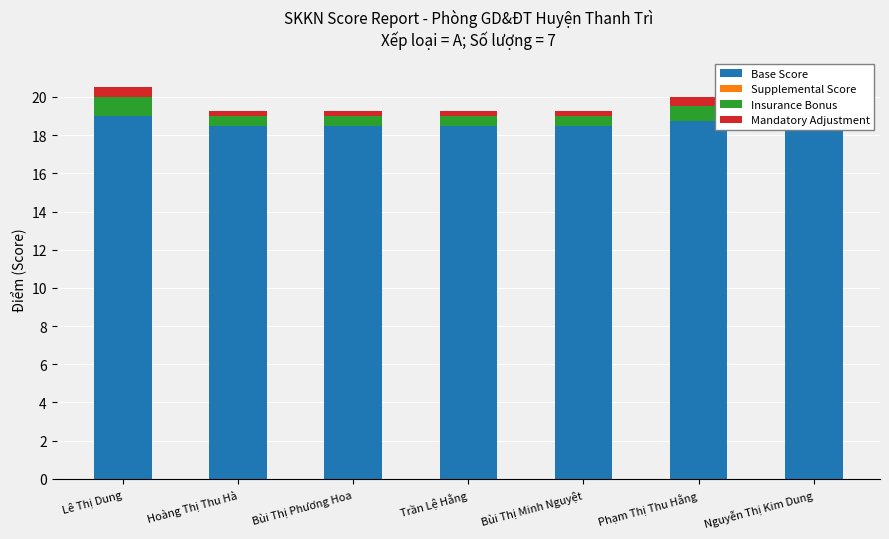

At which label is Supplemental Score closest to 0?

Lê Thị Dung